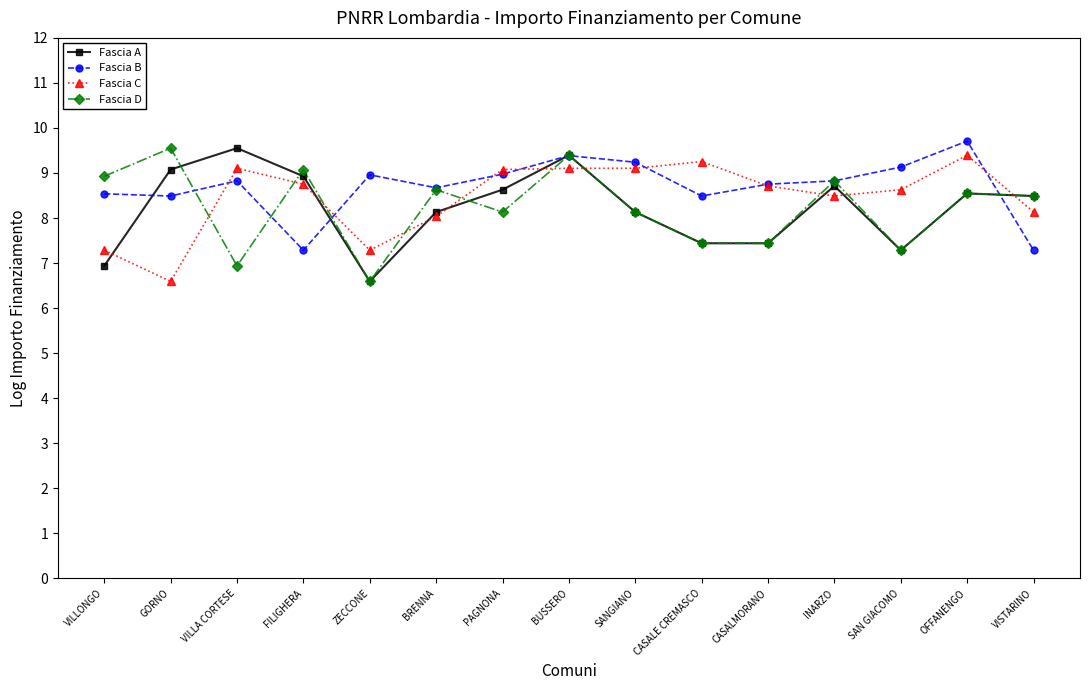

What is the value of the Fascia D point at the 14th from the left?

8.5